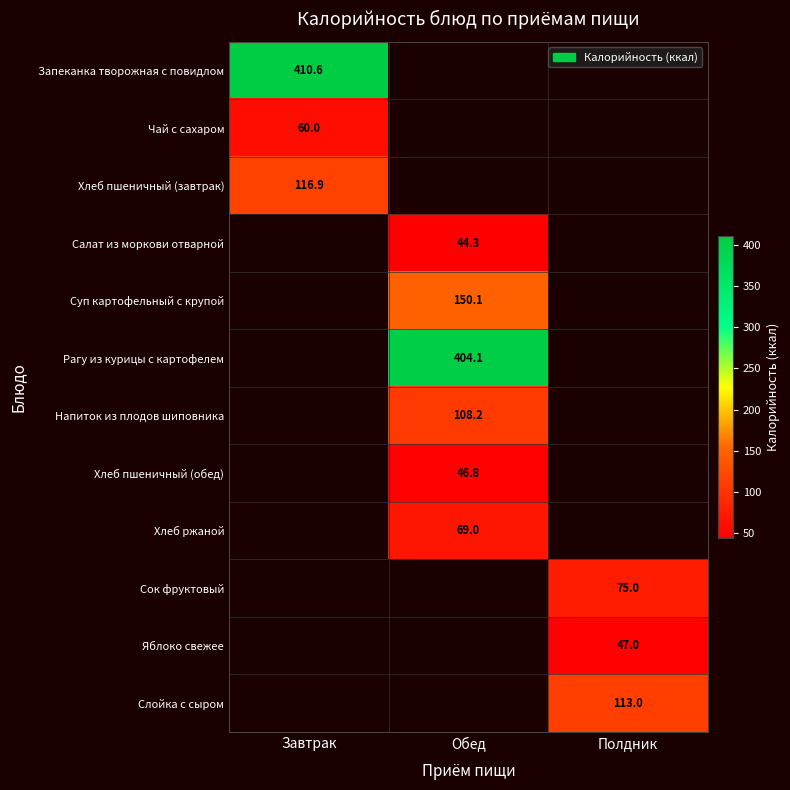

The Слойка с сыром series shows 199.5 at Полдник. True or false?

False